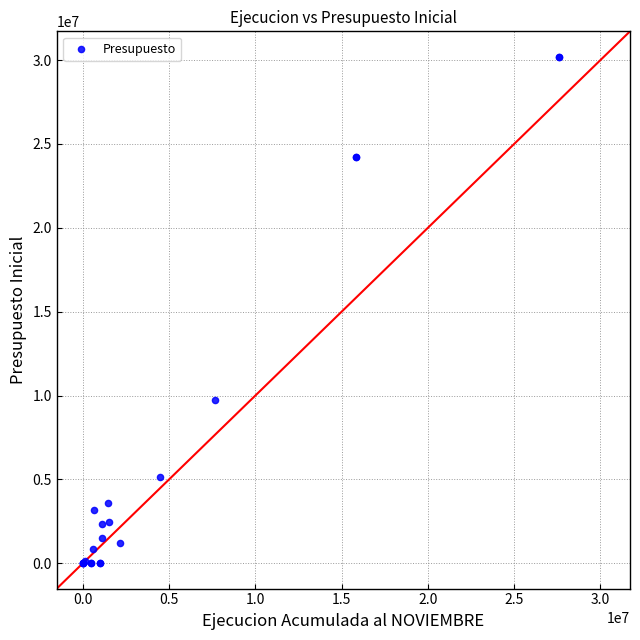

What Y value in the scatter plot is closest to 15102548?

9727316